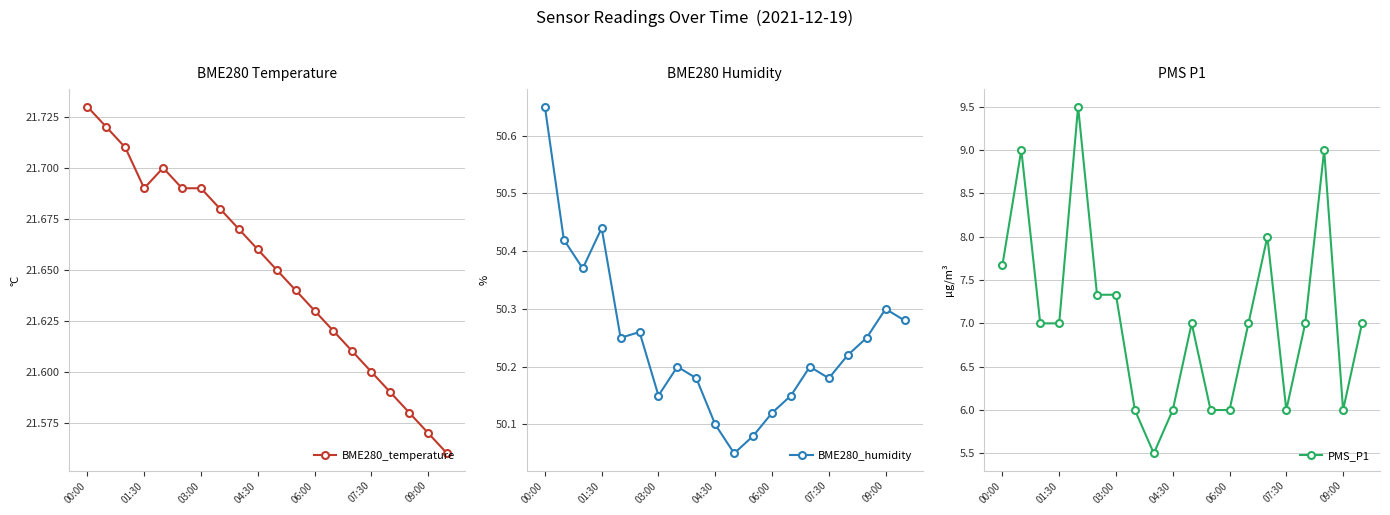

True or false: BME280_temperature has more than 0 interior local peaks.

True